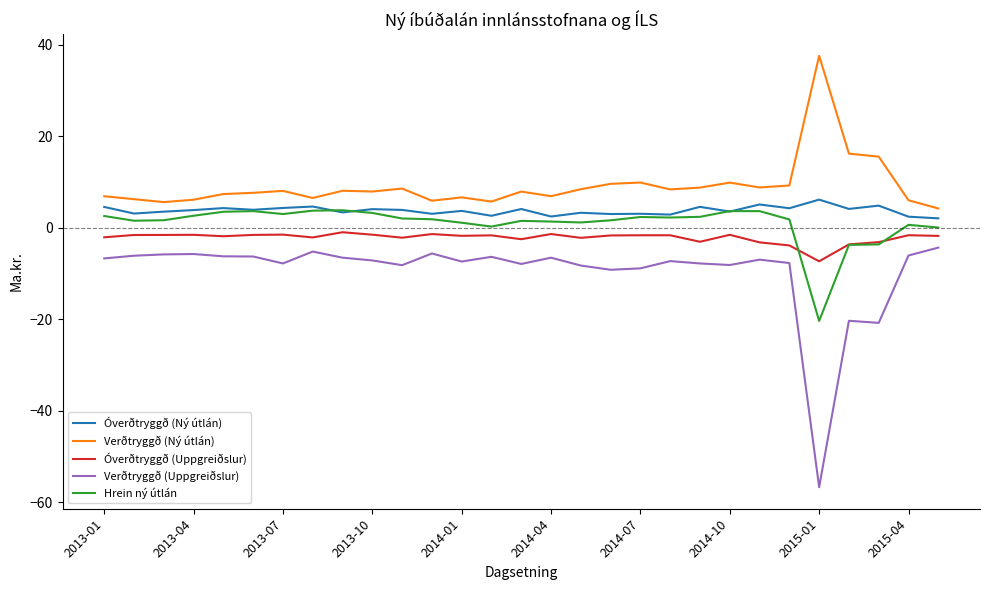

How many lines are shown in the chart?

5